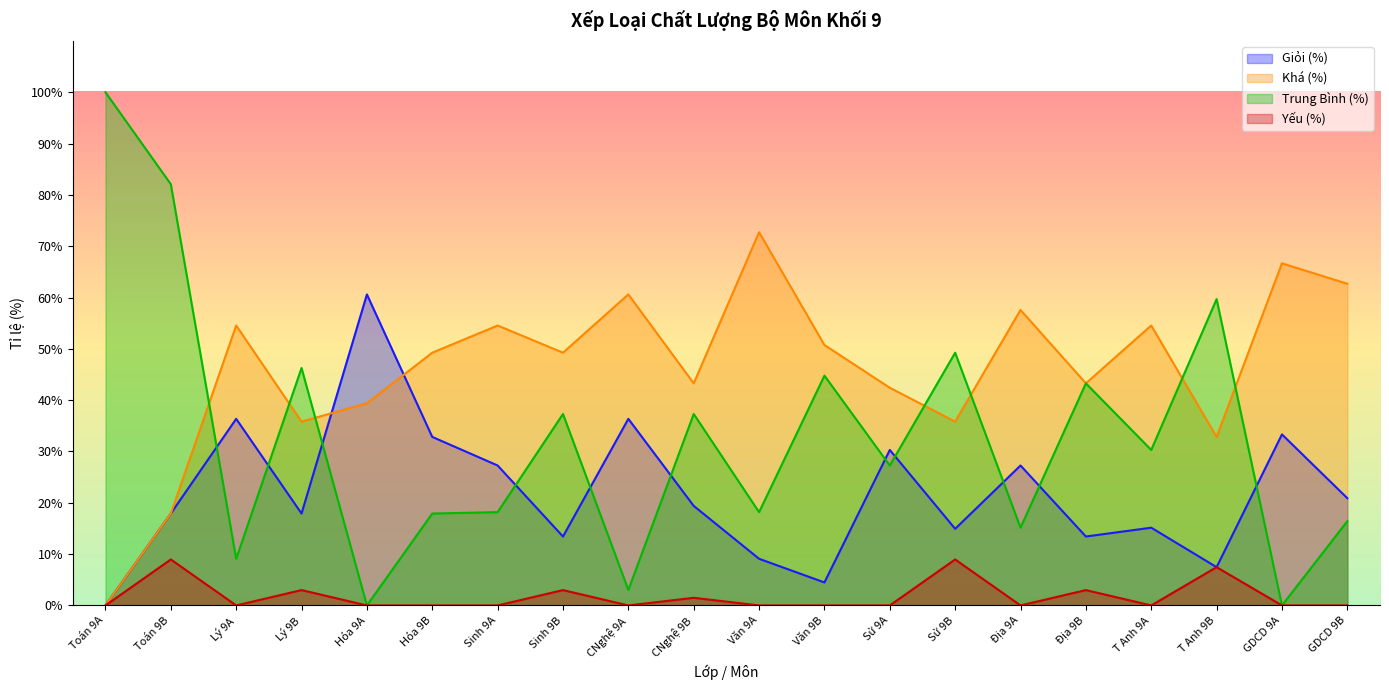

Rank the series at T Anh 9A from lowest to highest value.

Yếu (%), Giỏi (%), Trung Bình (%), Khá (%)